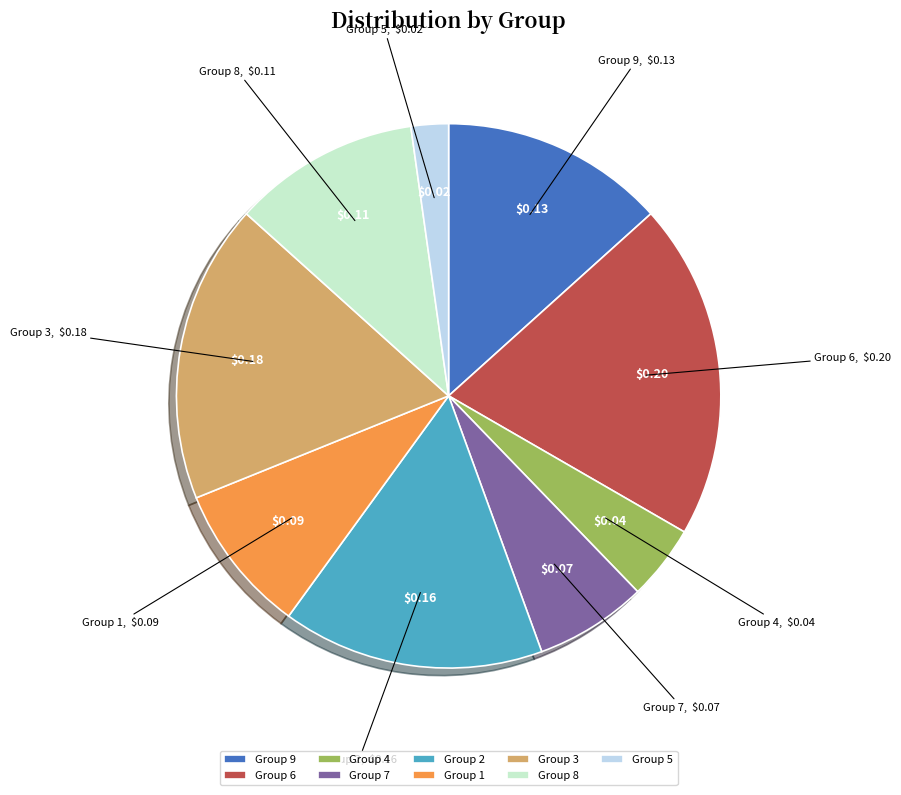

Rank the categories by value from lowest to highest.

Group 5, Group 4, Group 7, Group 1, Group 8, Group 9, Group 2, Group 3, Group 6